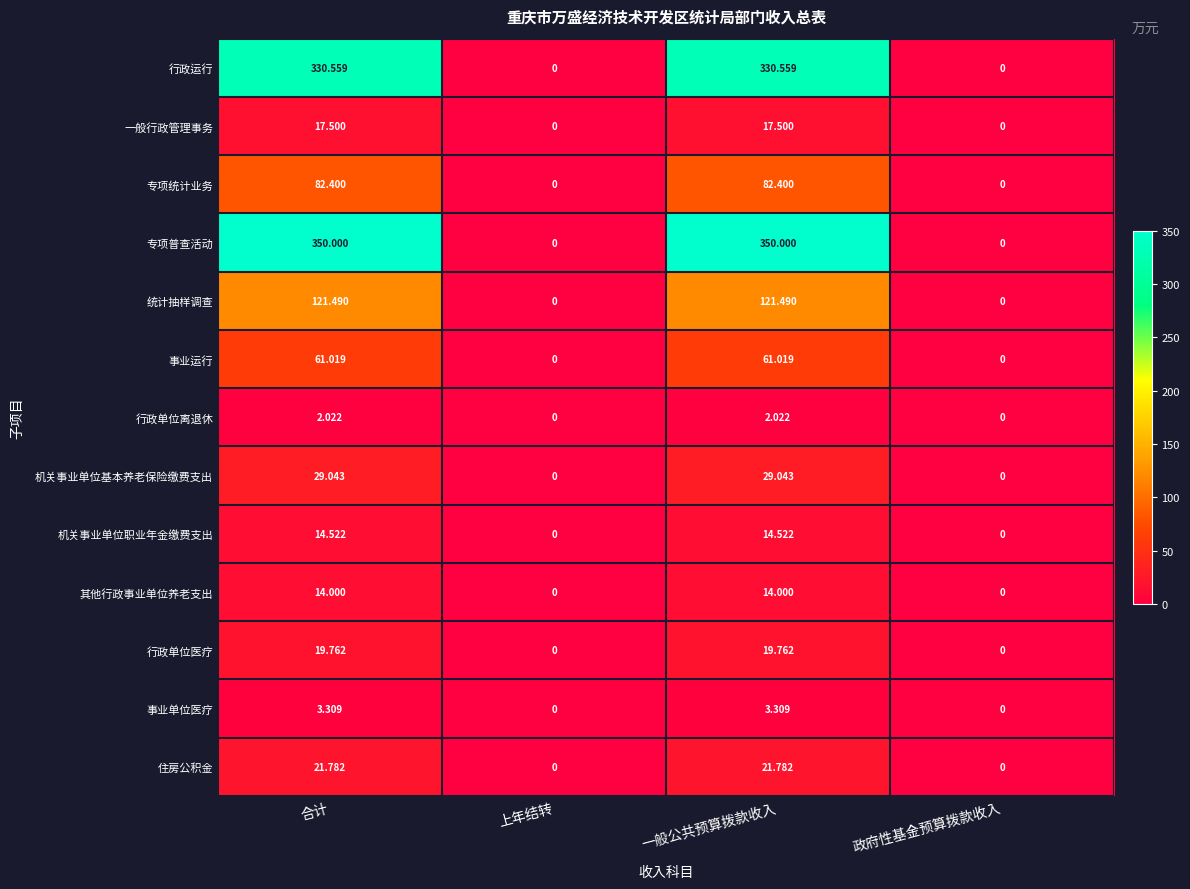

Is the value of 专项普查活动 at 一般公共预算拨款收入 greater than the value of 行政单位离退休 at 政府性基金预算拨款收入?

Yes